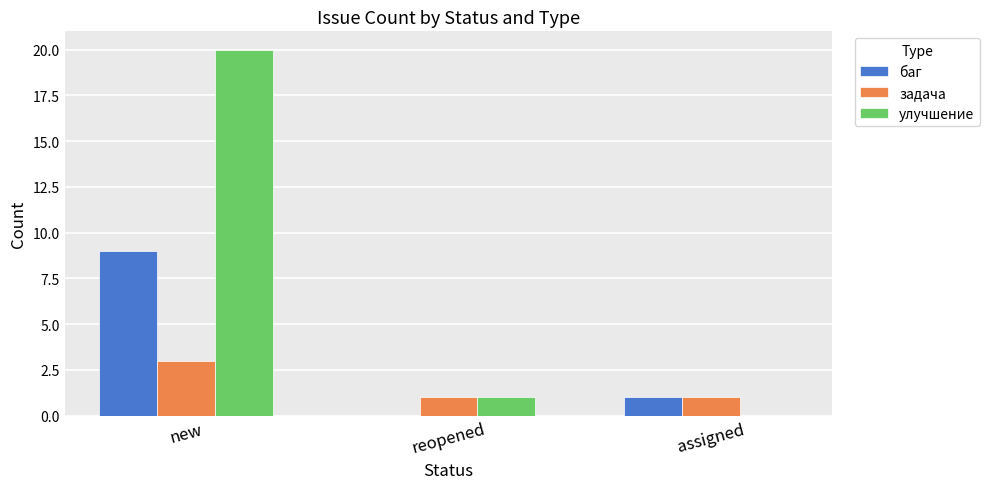

Which series changed the most between new and assigned?

улучшение